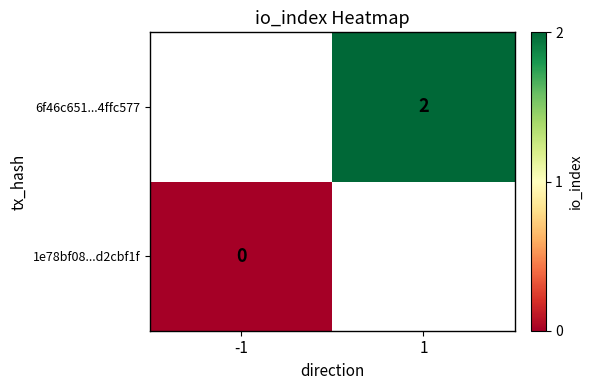

Is it true that 6f46c651...4ffc577 equals 1 at 1?

False